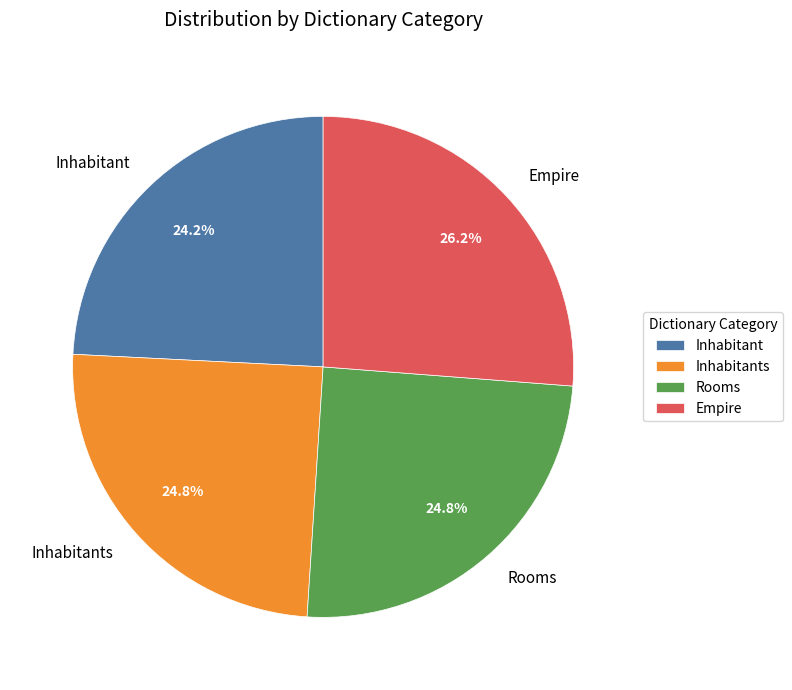

To the nearest percent, what is the combined percentage of Inhabitant and Rooms?

49%